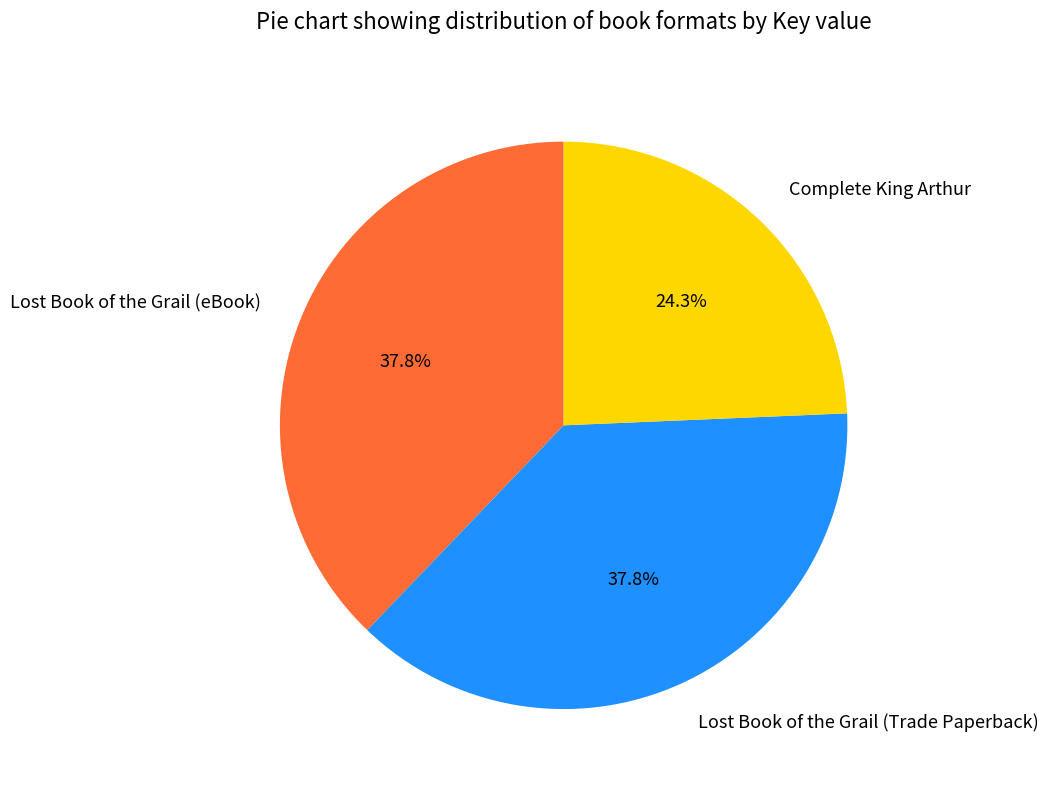

Is there any slice that represents more than half of the pie?

No